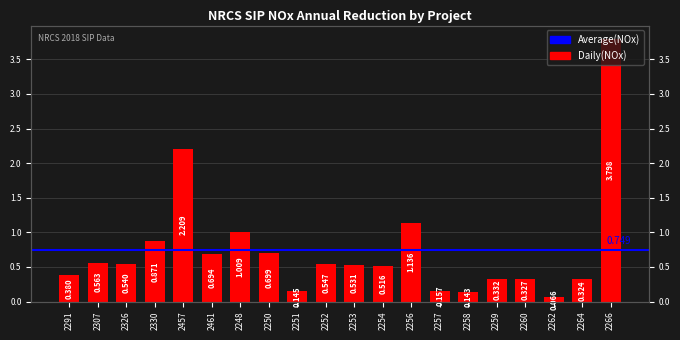

At which label is the value closest to 1?

2248